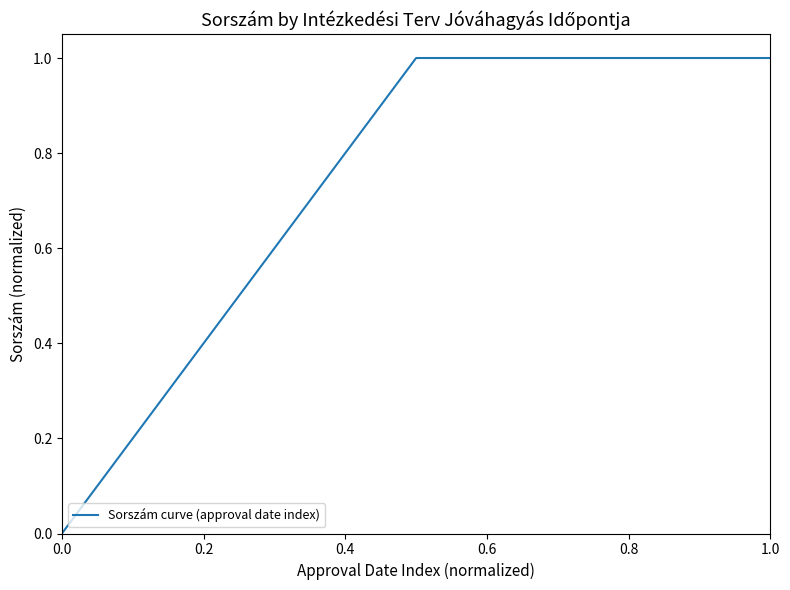

What is the sum of all values?

2